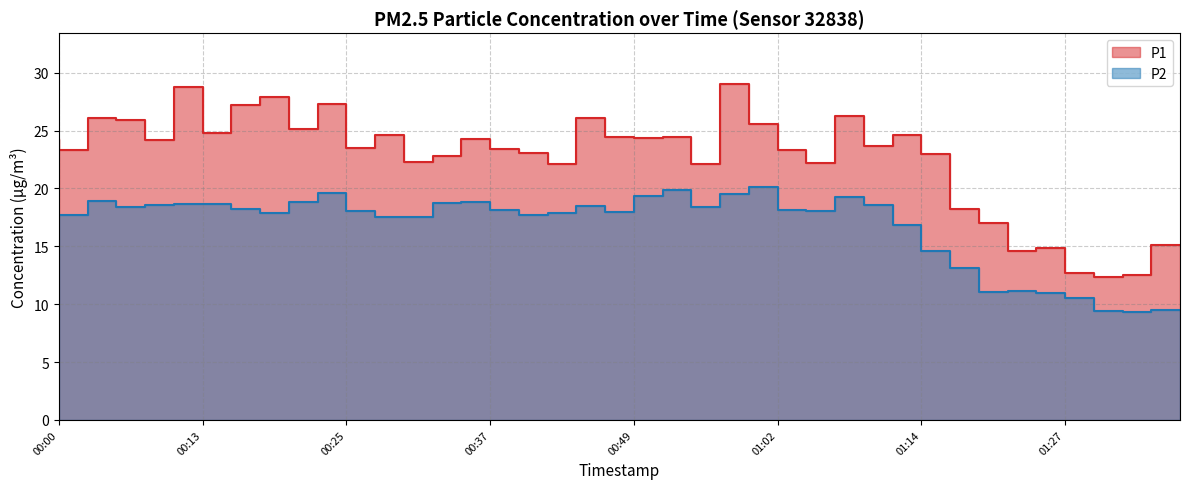

Rank the categories by P2 value from lowest to highest.

01:35, 01:32, 01:37, 01:30, 01:27, 01:22, 01:24, 01:19, 01:17, 01:14, 00:30, 00:32, 00:00, 00:03, 00:42, 00:20, 00:44, 00:49, 00:27, 01:07, 00:39, 01:04, 00:17, 00:08, 00:56, 00:47, 01:12, 00:10, 00:15, 00:13, 00:35, 00:22, 00:37, 00:05, 01:09, 00:52, 00:59, 00:25, 00:54, 01:02